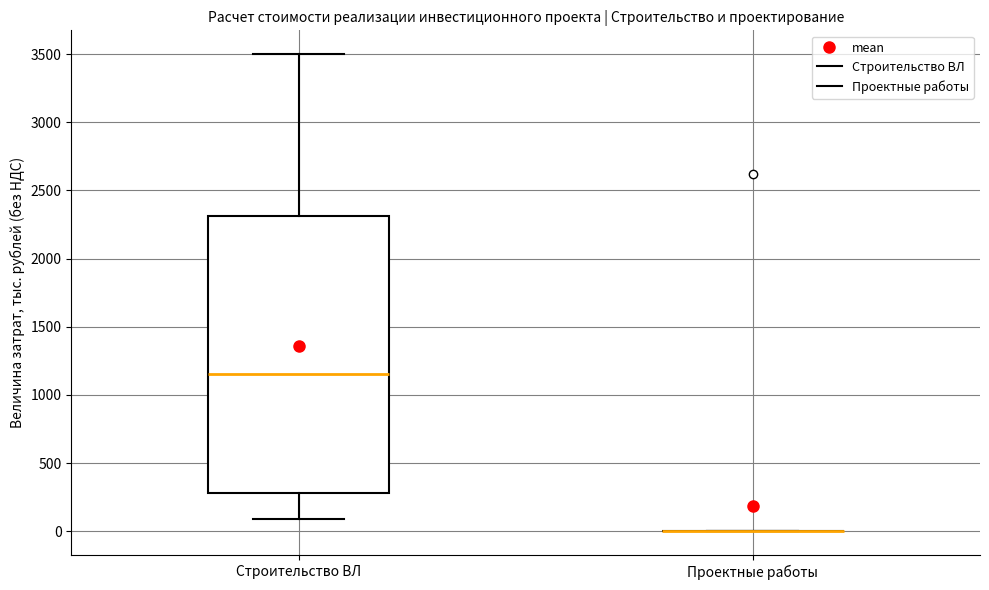

Comparing the boxes themselves (not the whiskers), which one is the tallest?

Строительство ВЛ